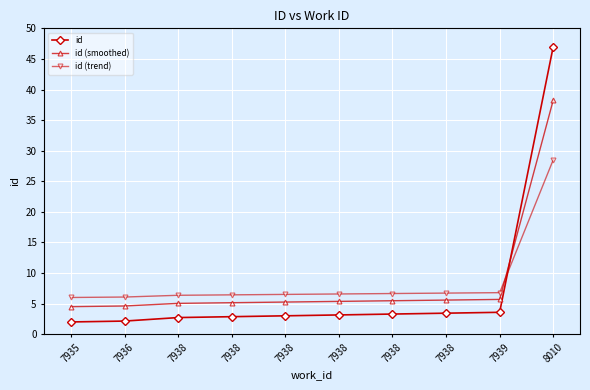

Which has a higher value, 7938 or 7938?

7938